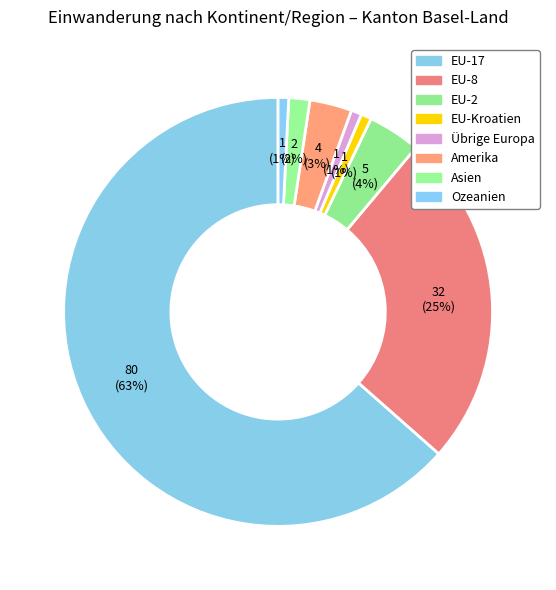

How many slices are in this pie chart?

8